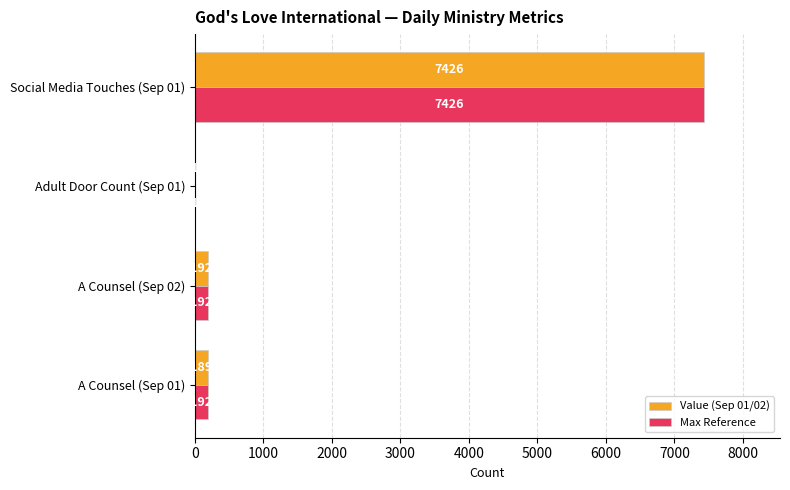

Is the value of Value (Sep 01/02) at Social Media Touches (Sep 01) greater than the value of Max Reference at Adult Door Count (Sep 01)?

Yes